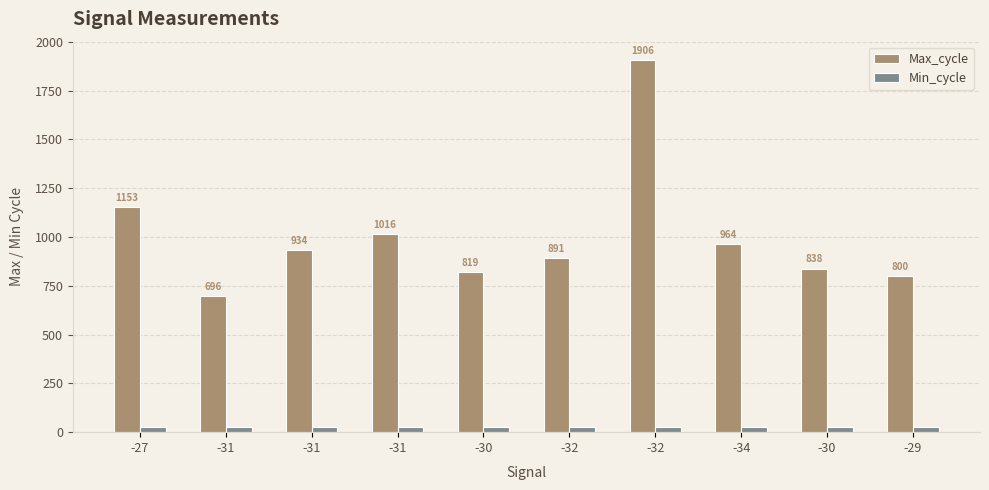

How many bars are there in each group?

2